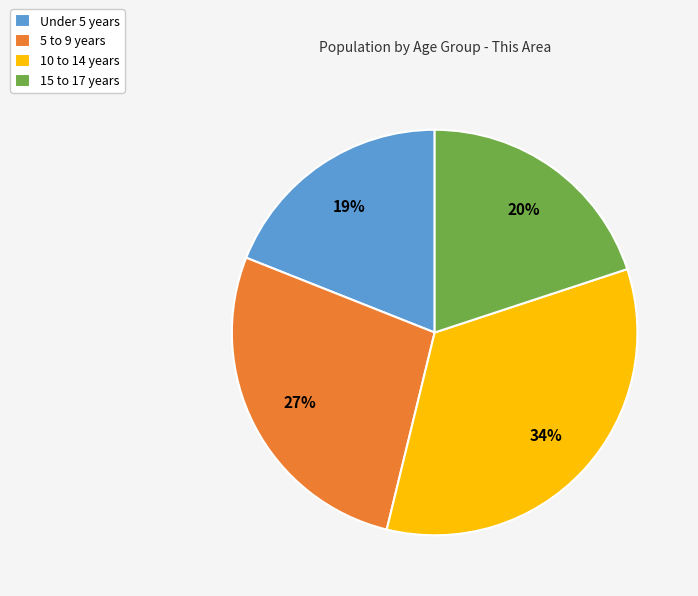

Between 5 to 9 years and 10 to 14 years, which is larger?

10 to 14 years